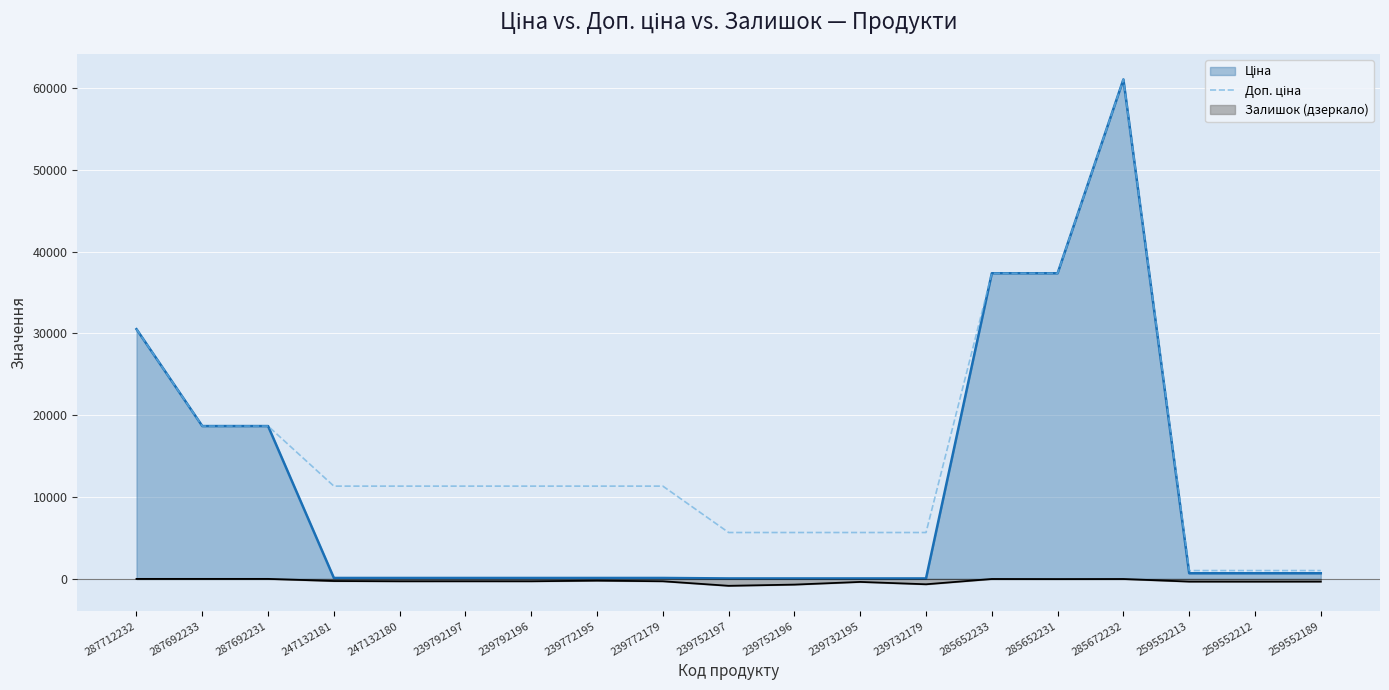

True or false: Залишок (дзеркало) has a value of 0.0 at 287692231.

True